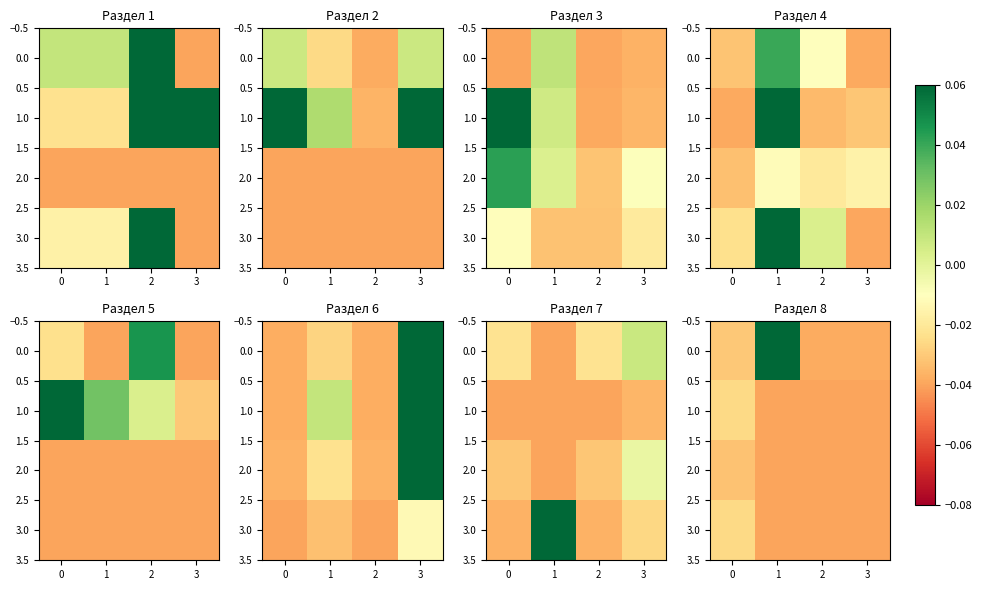

How many data points in 0.0 are less than 0?

3